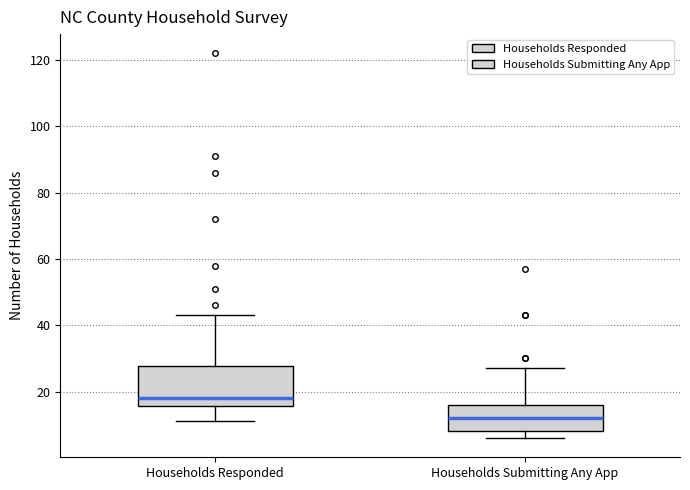

Which box is the tallest, from its lower edge to its upper edge?

Households Responded